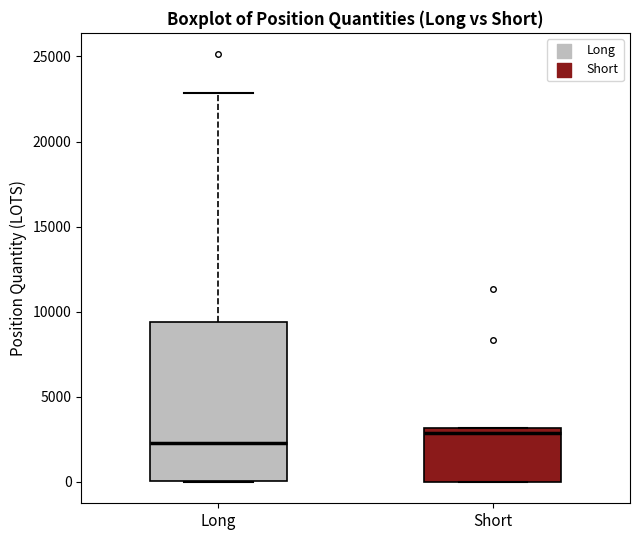

Reading left to right, transcribe this box plot: for each box, give where its median line is, the range the box spans, and where its two whiskers end, as read against the y-axis. The values are not printed on the chart, so give them approximately, as read against the axis.

Long: median 2500, box 0 to 9500, whiskers 0 to 23000
Short: median 3000 (just below the box's upper edge), box 0 to 3000, whiskers 0 to 3000